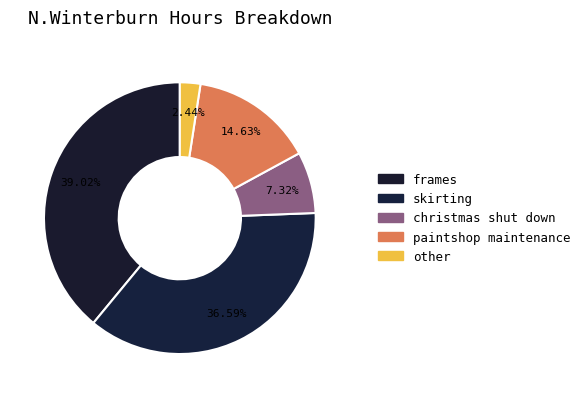

What percentage is the skirting slice, to the nearest percent?

37%